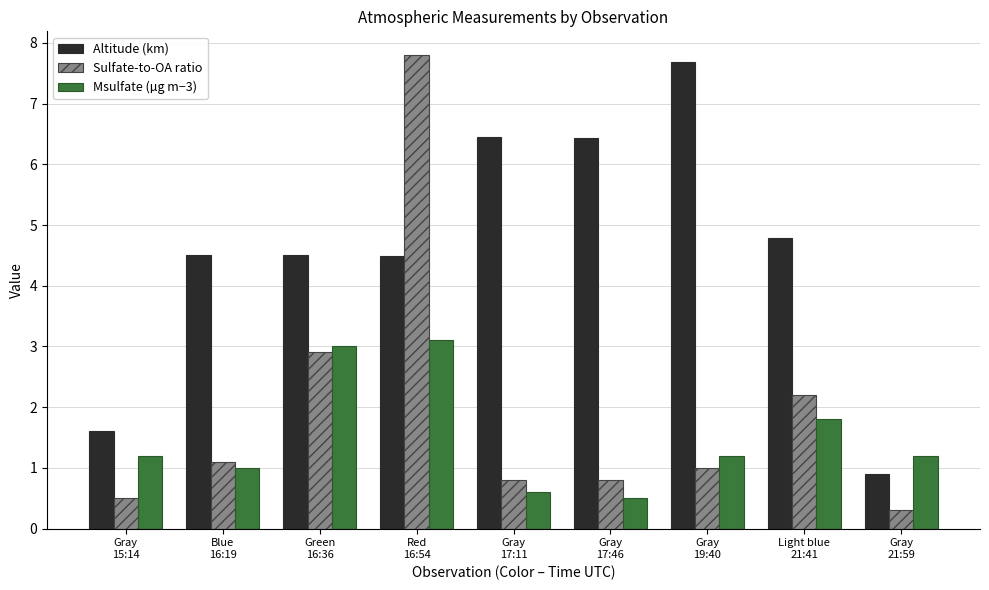

At which category does the chart reach its minimum across all series?

Gray
21:59